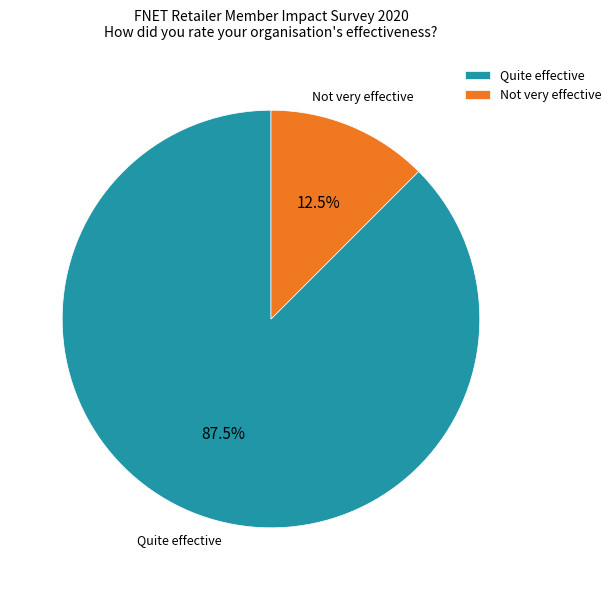

Which category has the biggest portion of the pie?

Quite effective